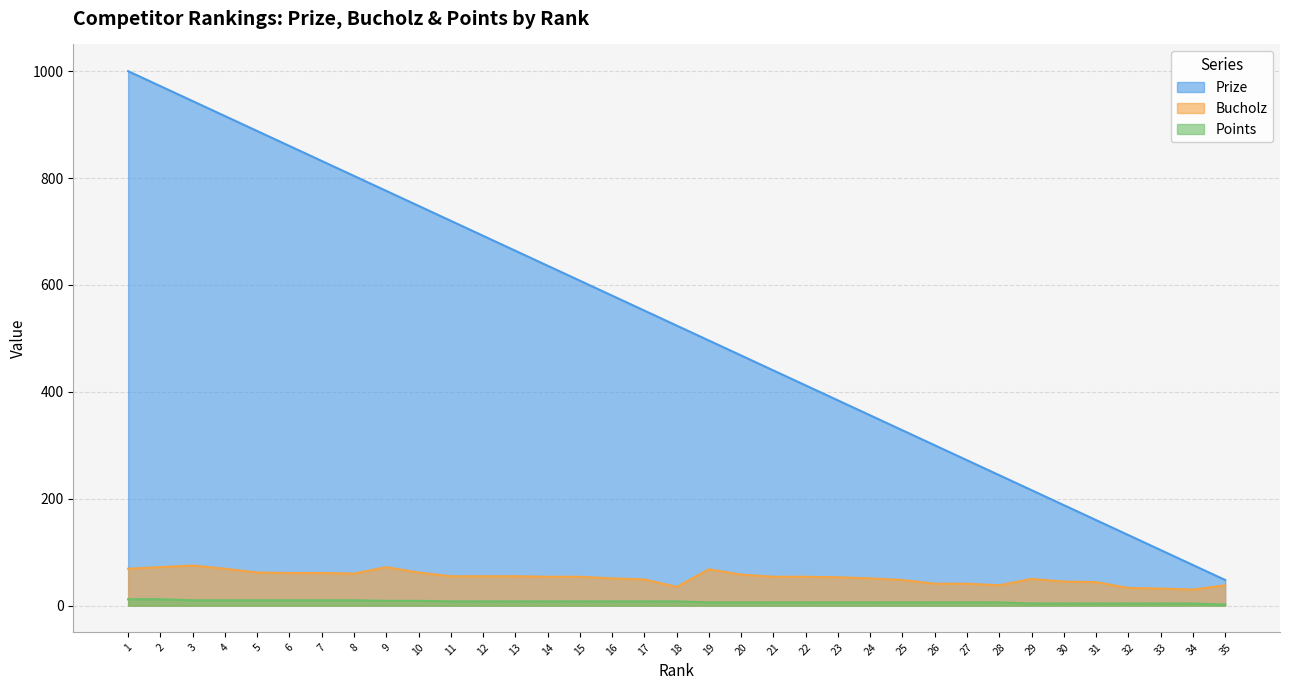

Reading left to right, list all the values displayed in this chart.

Prize: 1000	972	944	916	888	860	832	804	776	748	720	692	664	636	608	580	552	524	496	468	440	412	384	356	328	300	272	244	216	188	160	132	104	76	48
Bucholz: 69	72	75	69	62	61	61	60	72	62	55	55	55	54	54	51	49	35	68	58	54	54	53	51	48	41	41	38	50	45	44	33	32	30	38
Points: 12	12	10	10	10	10	10	10	9	9	8	8	8	8	8	8	8	8	6	6	6	6	6	6	6	6	6	6	4	4	4	4	4	4	2